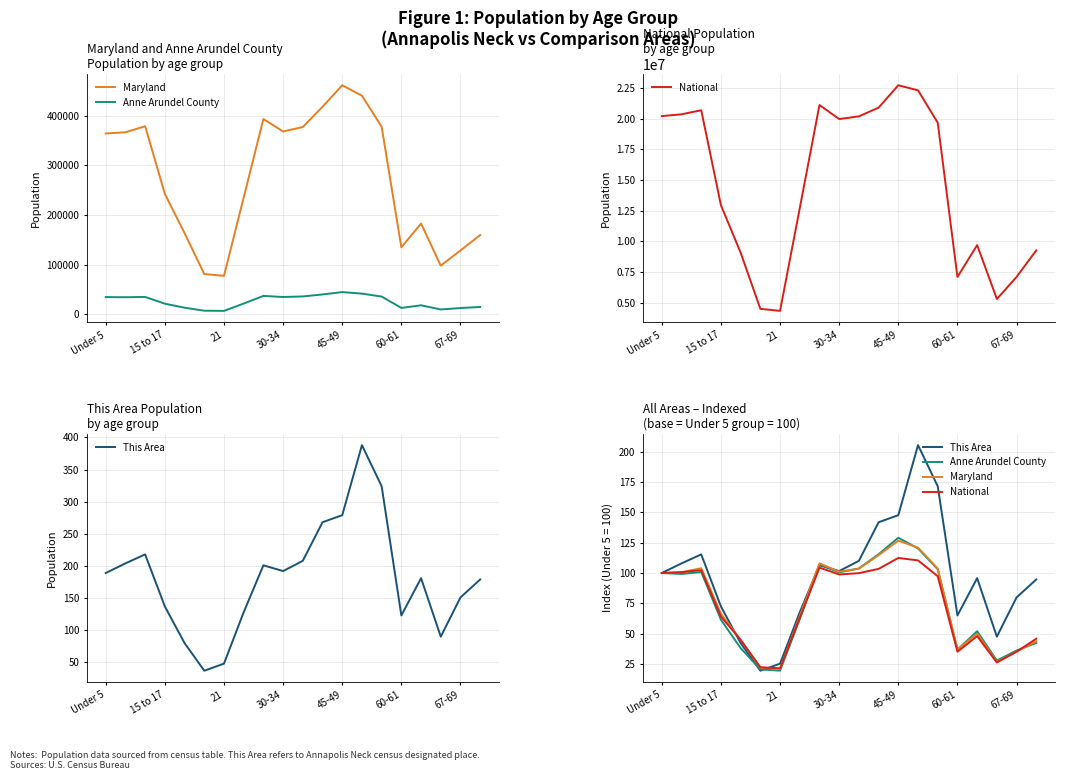

Is it true that National equals 142.3 at 30-34?

False